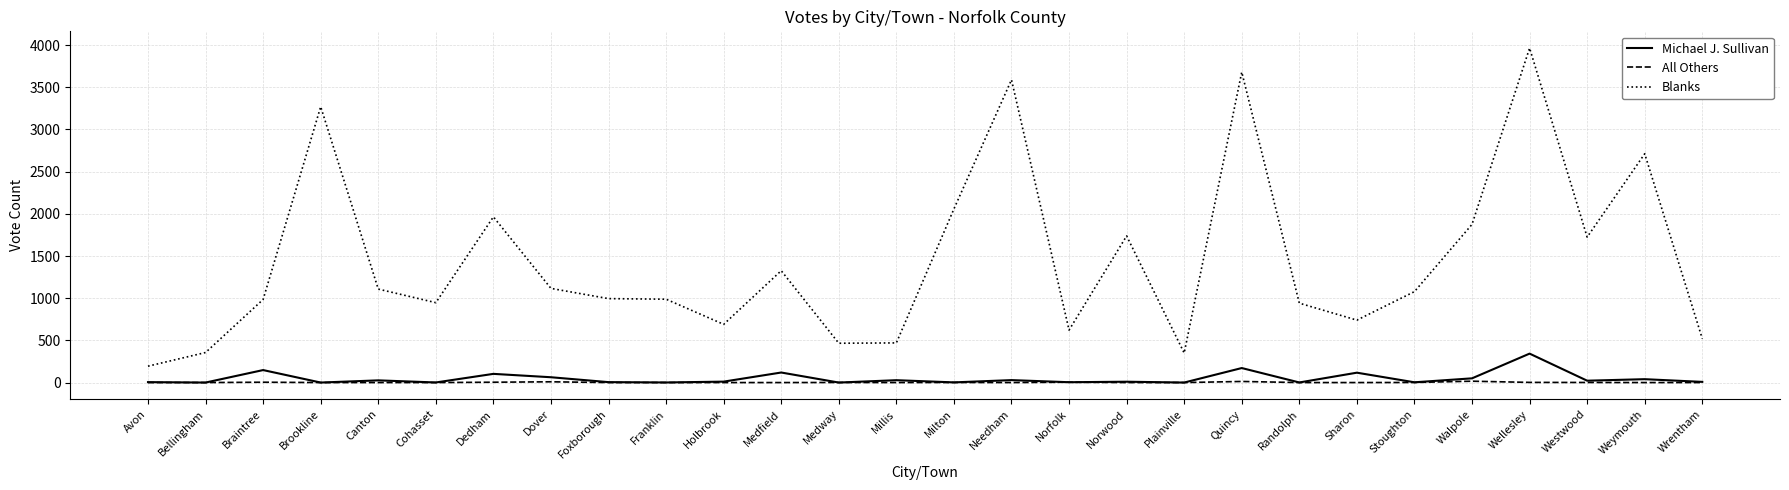

True or false: Blanks and All Others cross at least once.

False